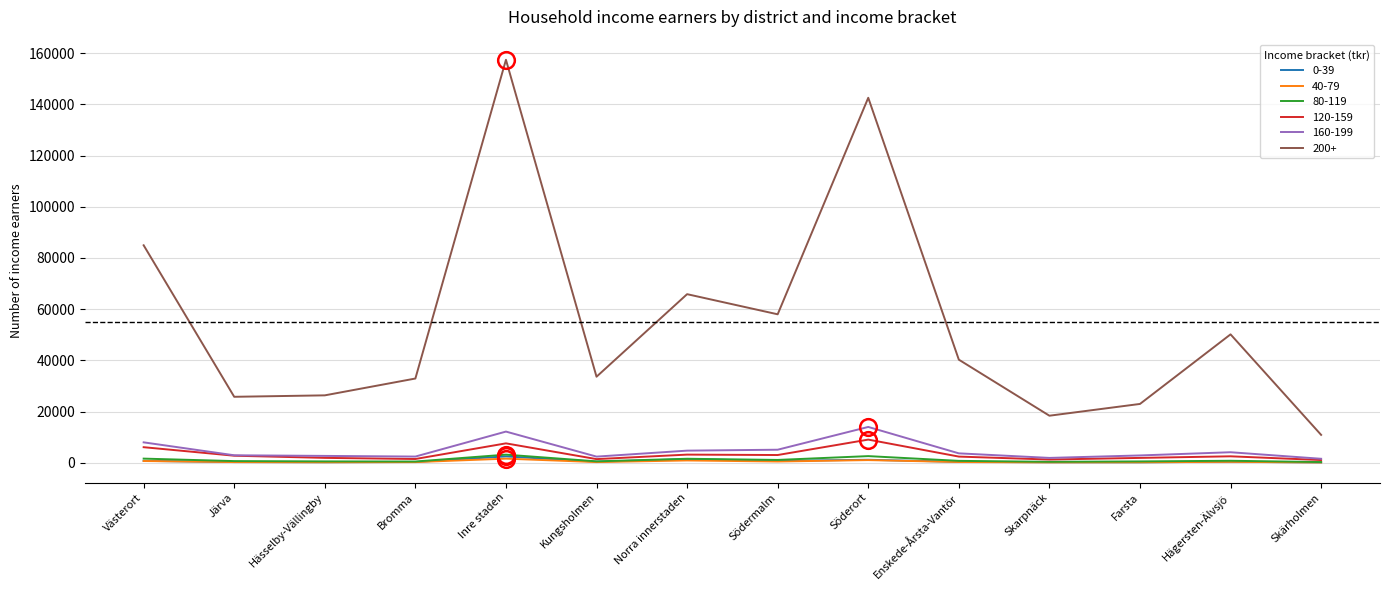

The 160-199 series shows 12158 at Inre staden. True or false?

True